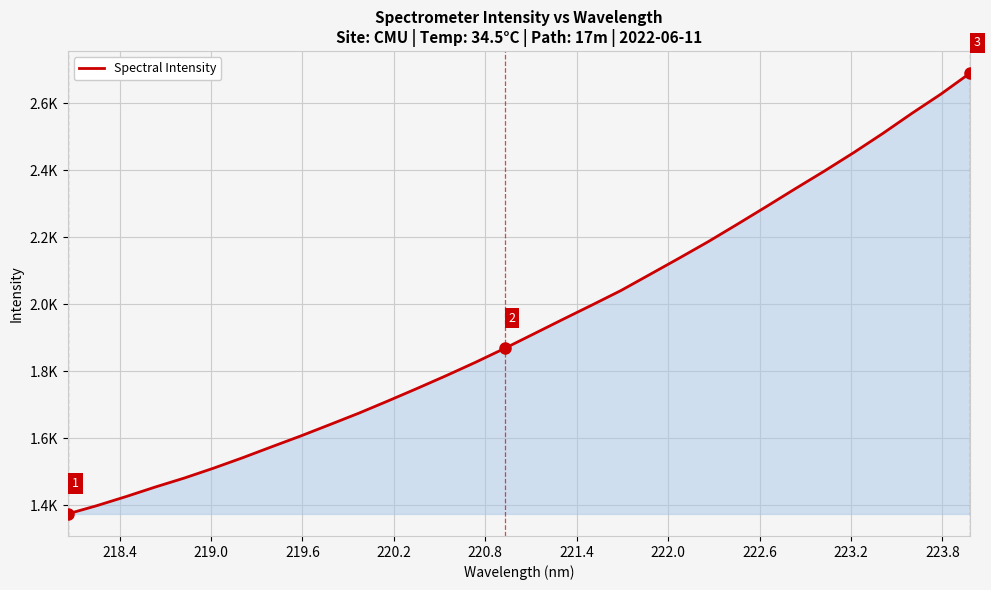

Does the chart have visible grid lines?

Yes